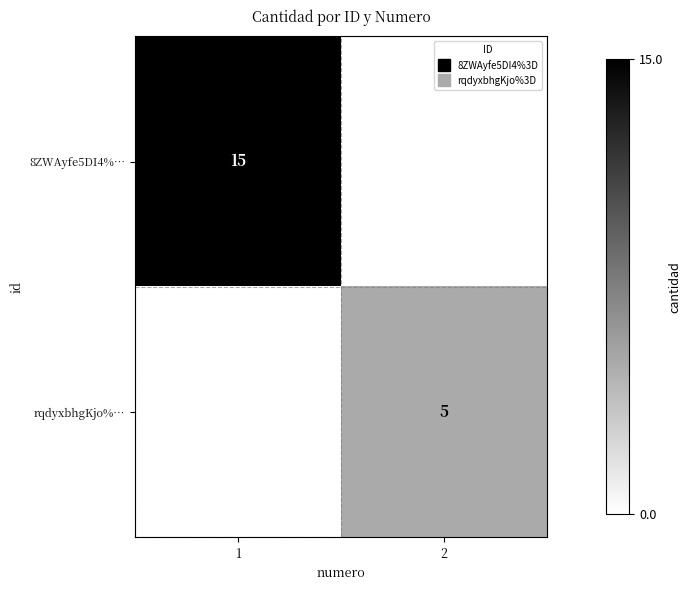

Count the 8ZWAyfe5DI4%… values in the range 0 to 15.

2